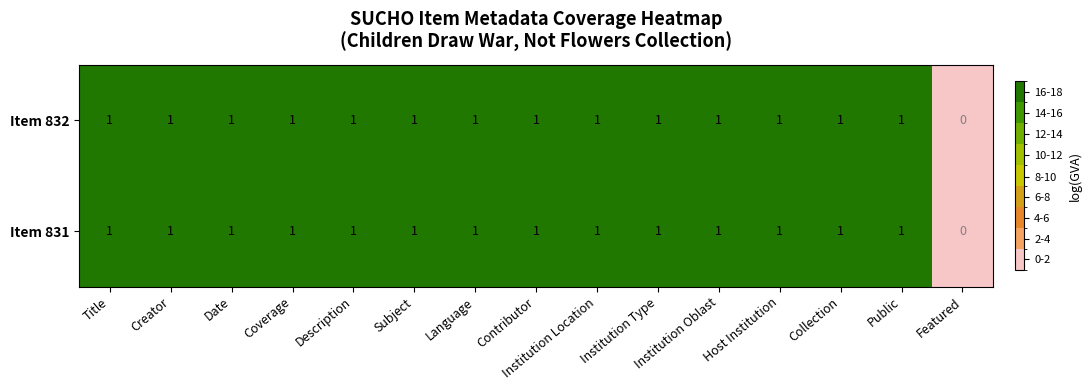

Count the number of categories in the chart.

15